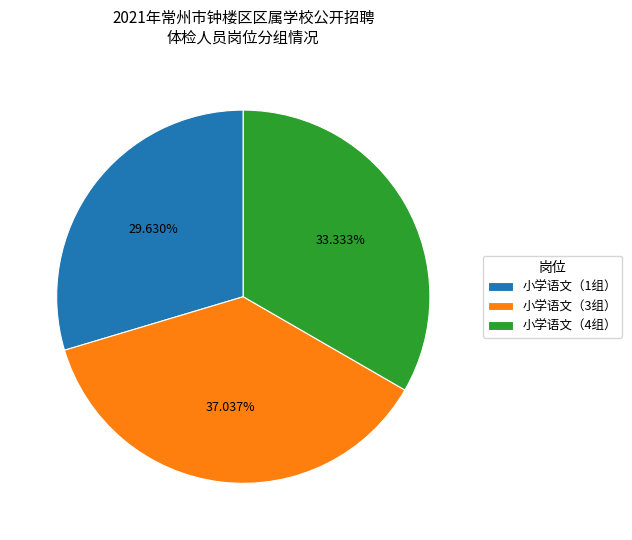

To the nearest percent, what portion does 小学语文（4组） represent?

33%